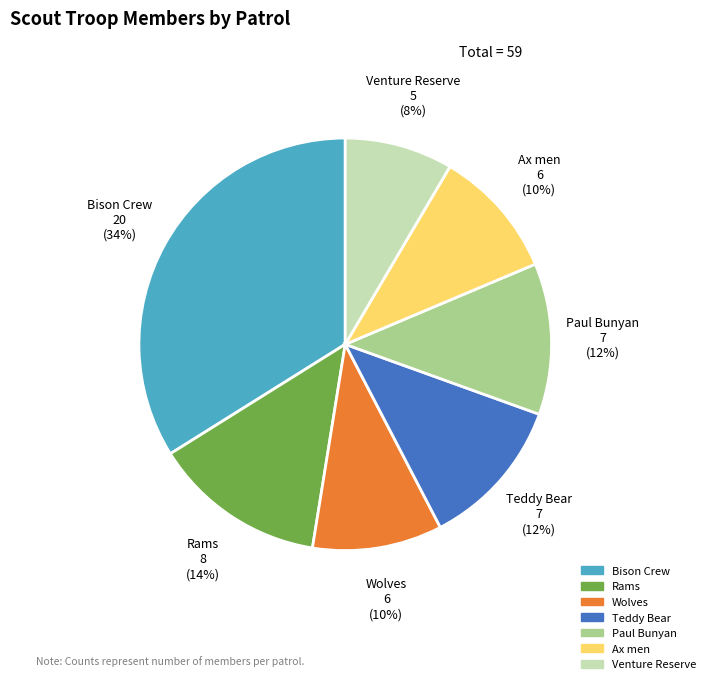

To the nearest percent, what is the average slice percentage?

14%